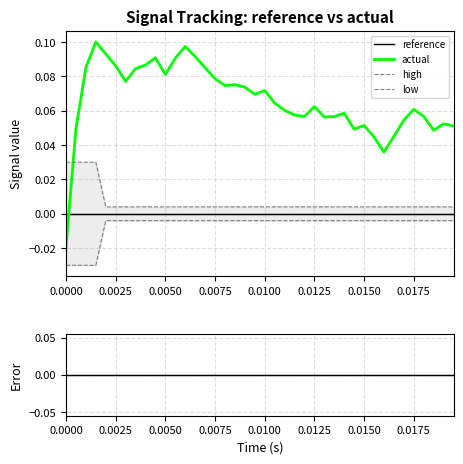

How many times do reference and actual cross each other?

1